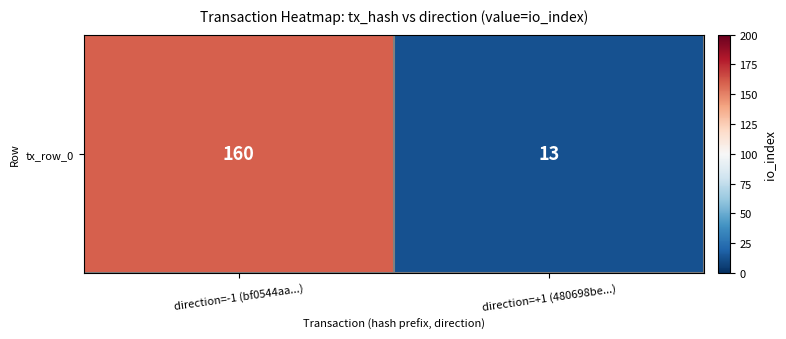

List the labels in order of value, smallest first.

direction=+1 (480698be...), direction=-1 (bf0544aa...)